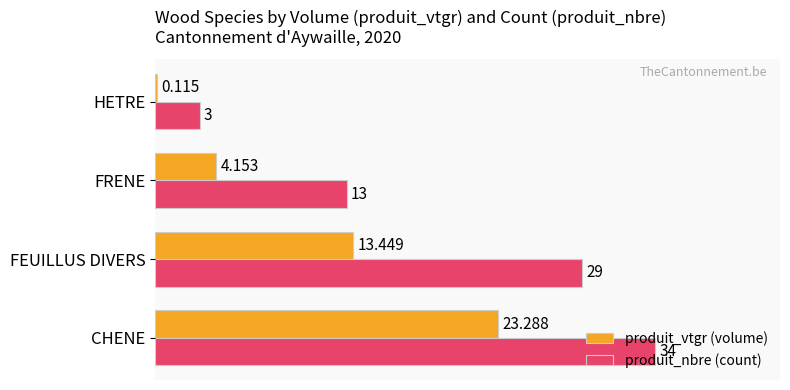

How many data points does each series have?

4